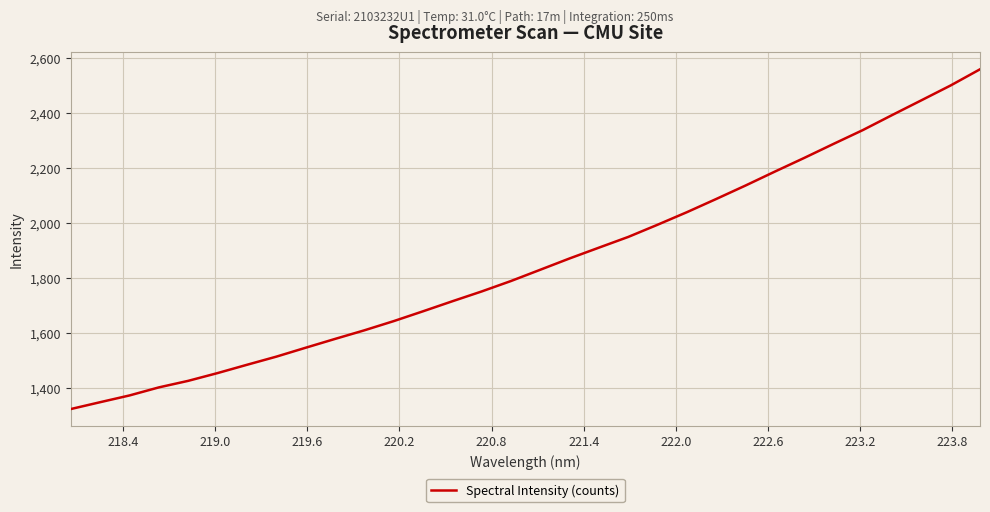

What is the greatest value displayed?

2559.0